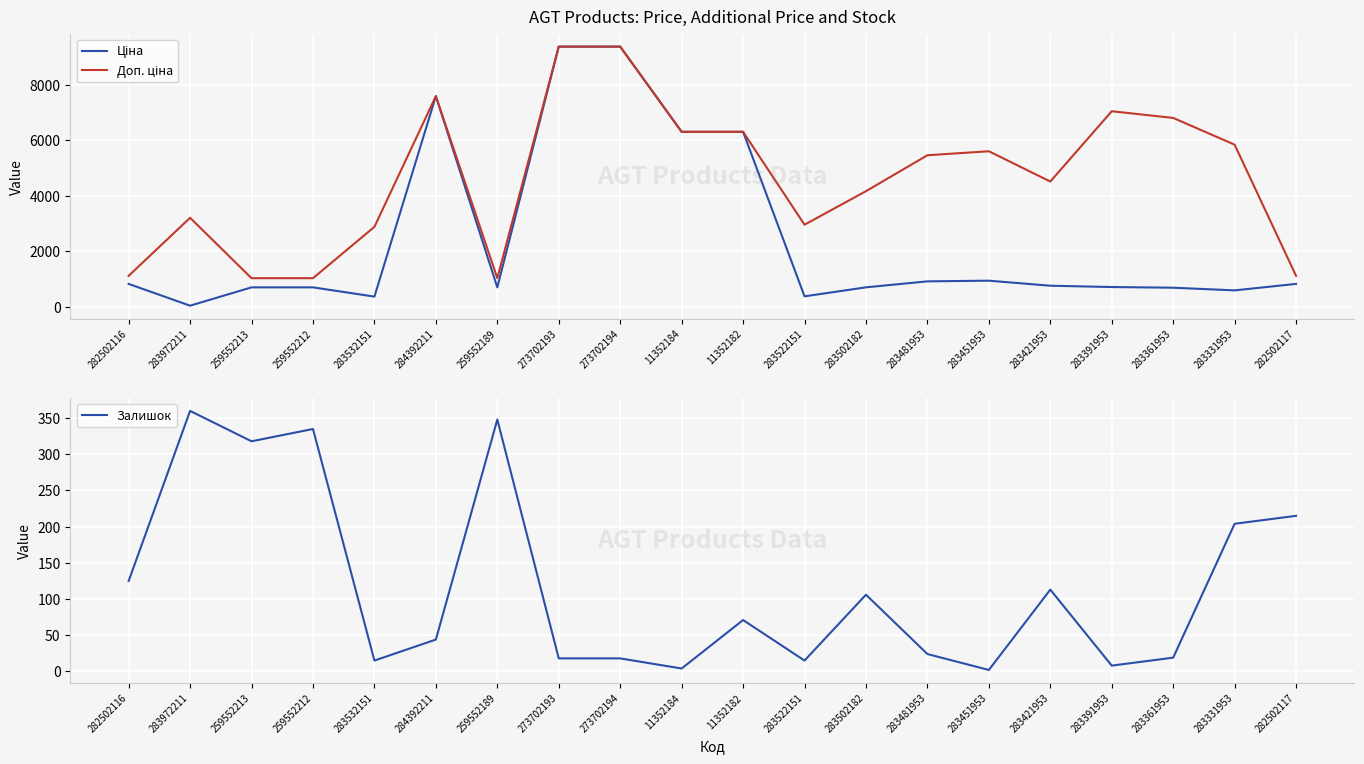

Reading right to left, extract all data points from this chart.

Ціна: 282502117=818.5	283331953=584.4	283361953=681.0	283391953=705.1	283421953=752.2	283451953=934.5	283481953=910.4	283502182=694.3	283522151=369.5	11352182=6308.8	11352184=6308.8	273702194=9384.0	273702193=9384.0	259552189=693.7	284392211=7596.5	283532151=359.9	259552212=693.7	259552213=693.7	283972211=32.0	282502116=818.5
Доп. ціна: 282502117=1109.2	283331953=5843.9	283361953=6809.8	283391953=7051.3	283421953=4513.3	283451953=5607.2	283481953=5462.3	283502182=4165.6	283522151=2955.8	11352182=6308.8	11352184=6308.8	273702194=9384.0	273702193=9384.0	259552189=1024.6	284392211=7596.5	283532151=2878.8	259552212=1024.6	259552213=1024.6	283972211=3205.0	282502116=1109.2
Залишок: 282502117=215.0	283331953=204.0	283361953=19.0	283391953=8.0	283421953=113.0	283451953=2.0	283481953=24.0	283502182=106.0	283522151=15.0	11352182=71.0	11352184=4.0	273702194=18.0	273702193=18.0	259552189=348.0	284392211=44.0	283532151=15.0	259552212=335.0	259552213=318.0	283972211=360.0	282502116=125.0